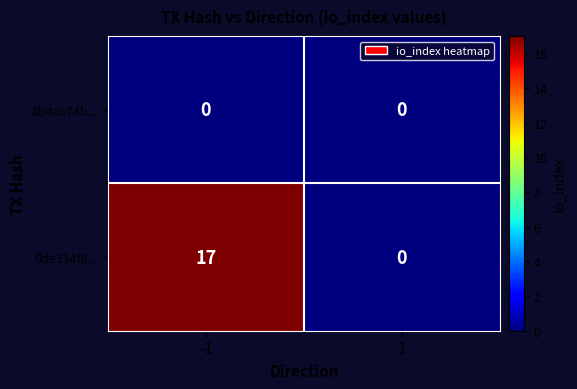

The 0de314f8... series shows 17 at -1. True or false?

True